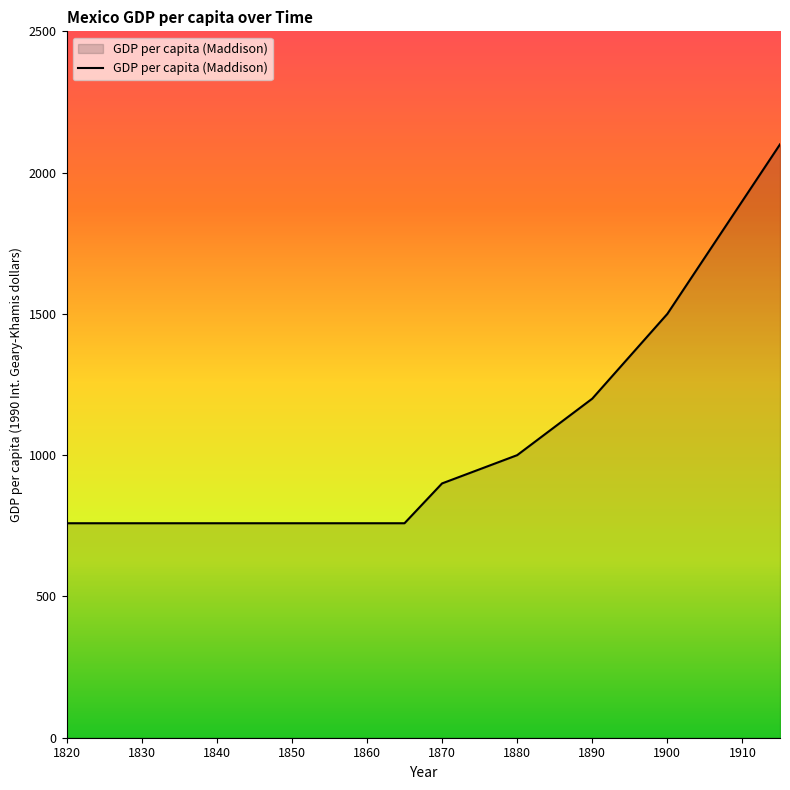

What is the difference between the maximum and minimum values?

1340.9